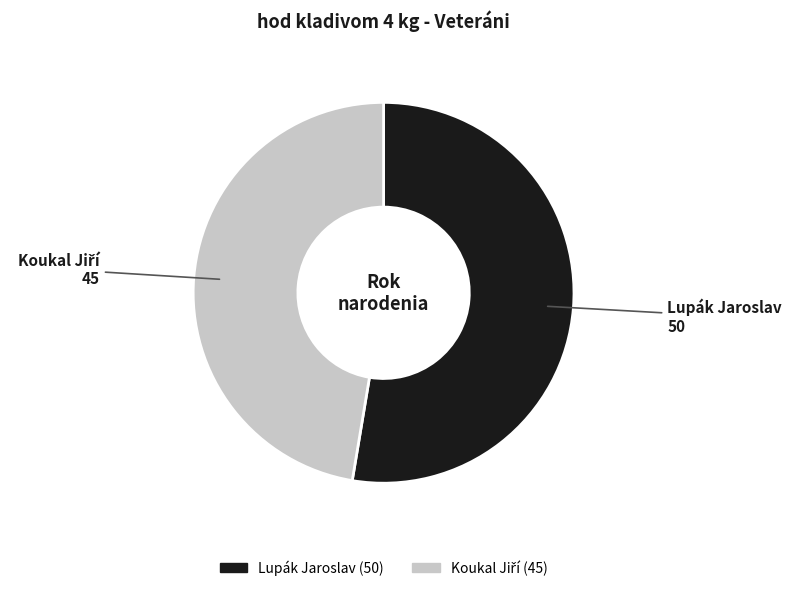

Which slice is the largest?

Lupák Jaroslav